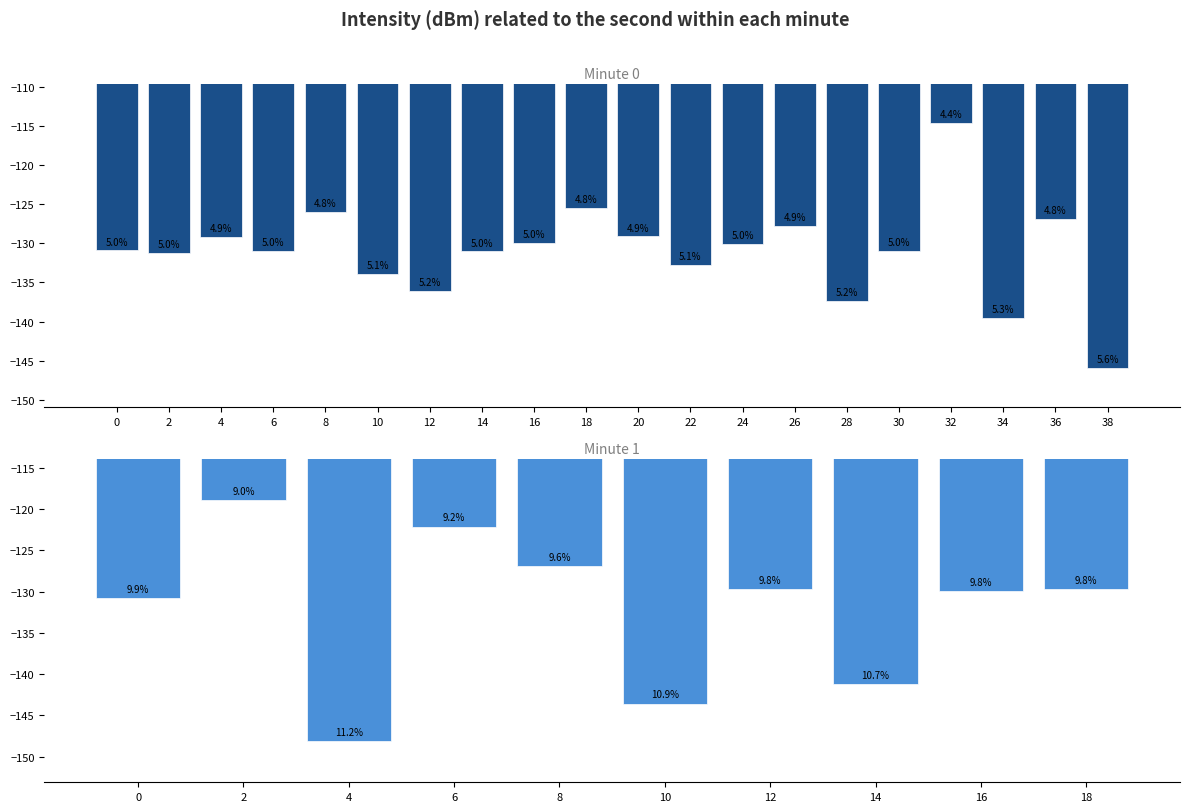

Does the chart contain any negative values?

Yes